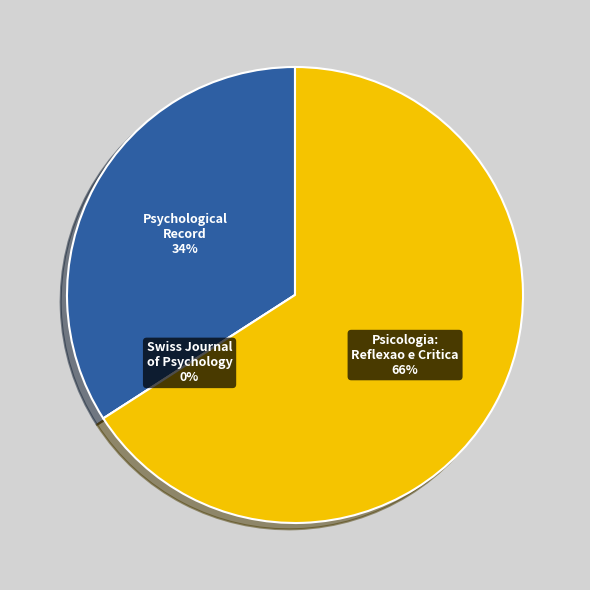

The Swiss Journal of Psychology slice represents 0% of the pie. True or false?

True